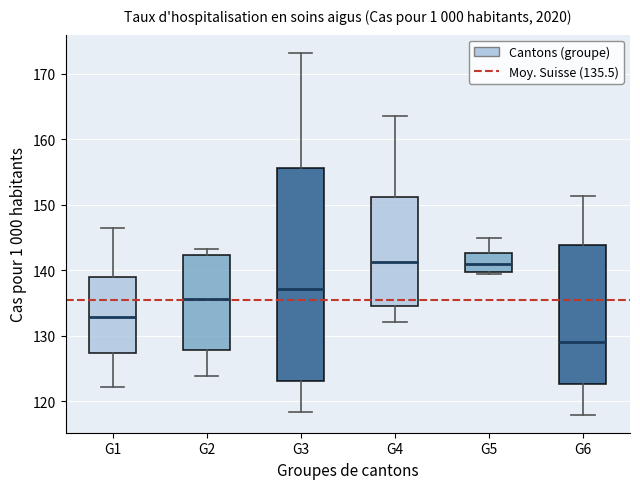

Comparing the boxes themselves (not the whiskers), which one is the tallest?

G3